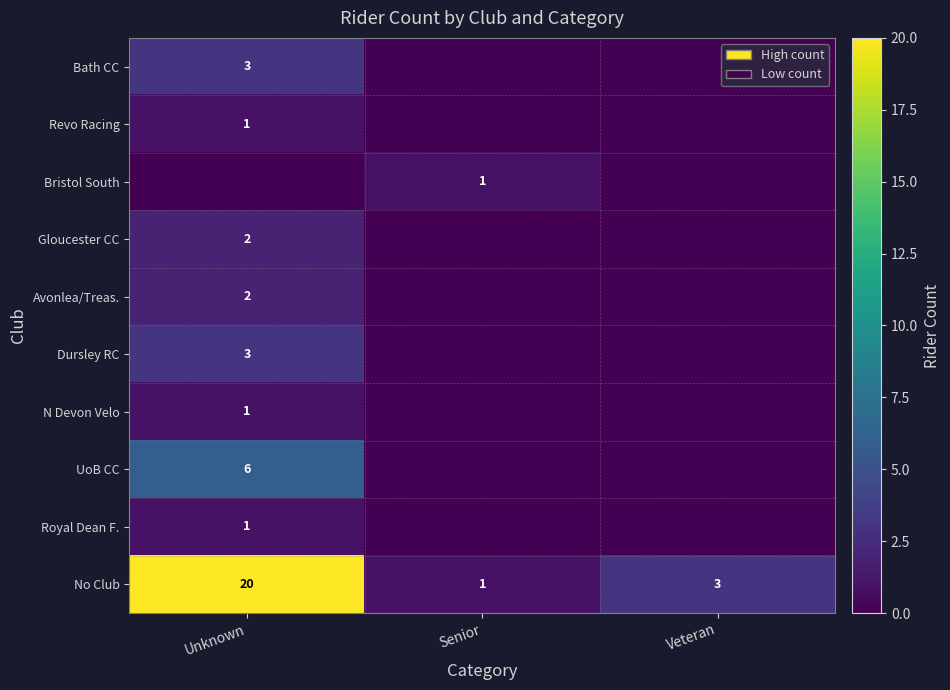

Is it true that Gloucester CC equals 2 at Unknown?

True